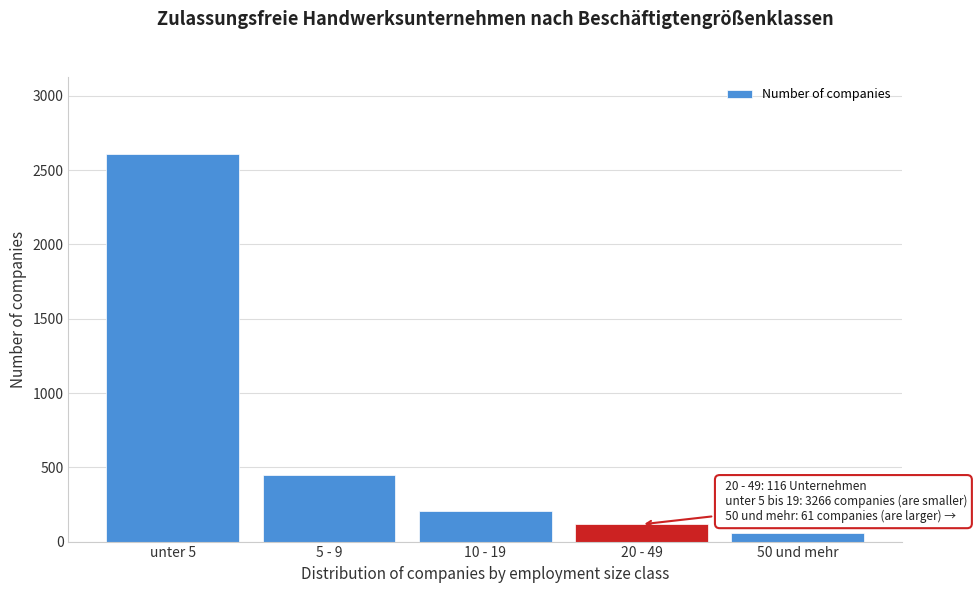

Reading left to right, extract all data points from this chart.

unter 5=2606	5 - 9=451	10 - 19=209	20 - 49=116	50 und mehr=61